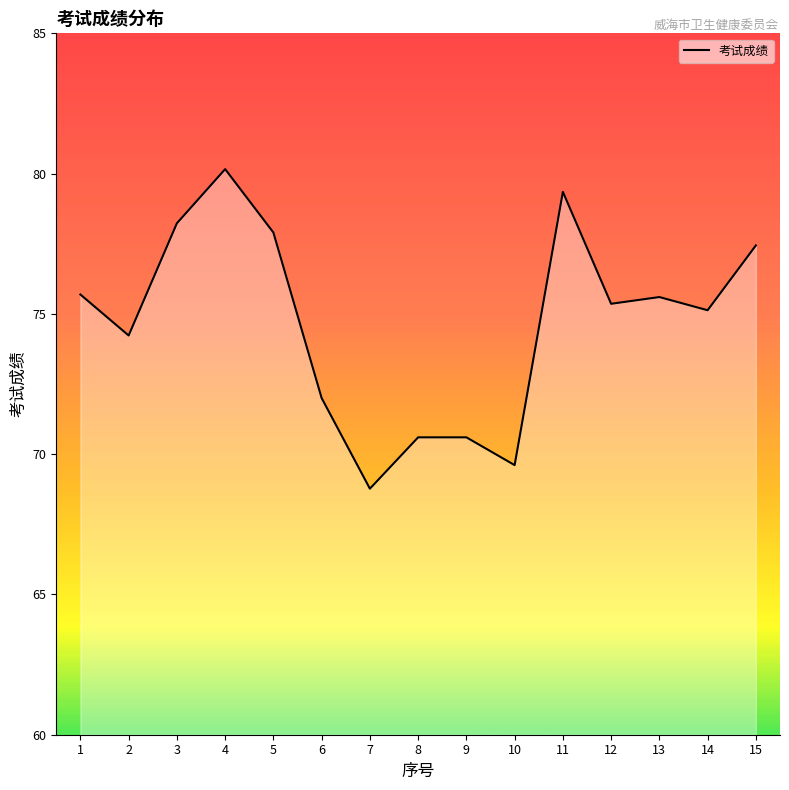

Which has a higher value, 3 or 10?

3